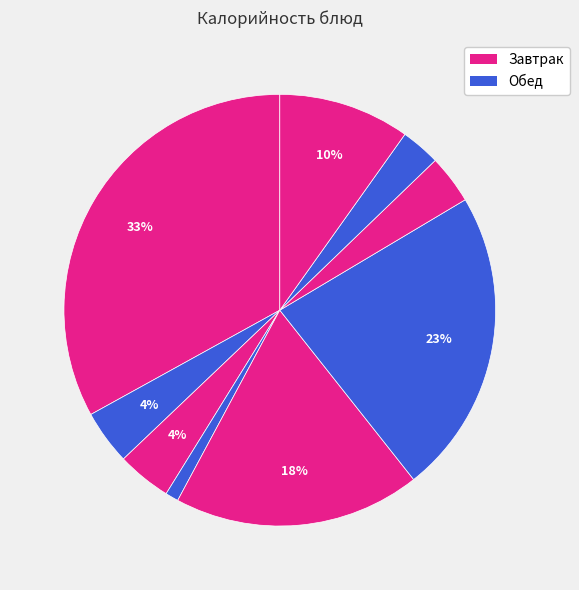

How many slices are in this pie chart?

9